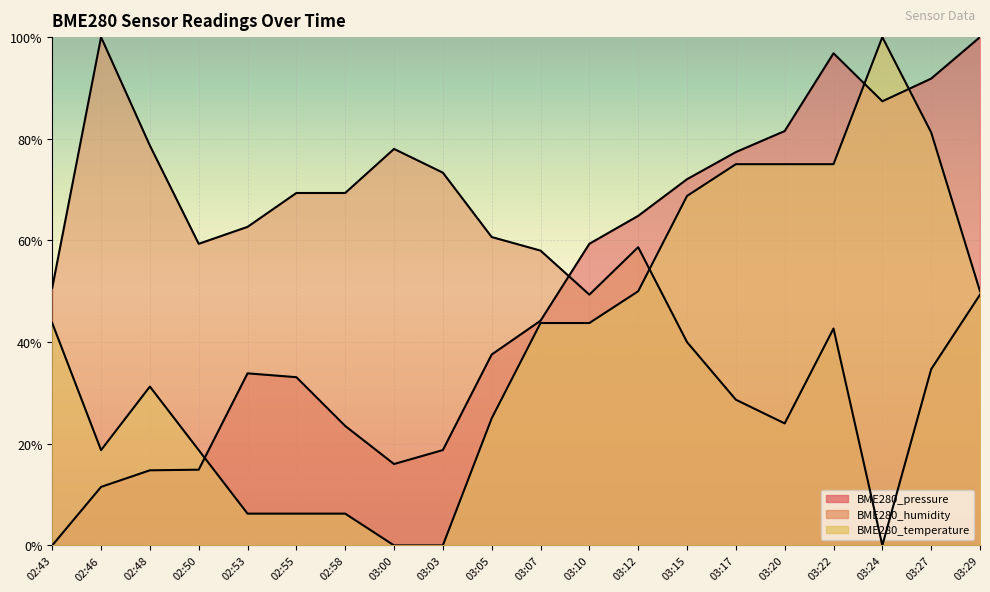

What is the label of the 19th point from the left?

03:27